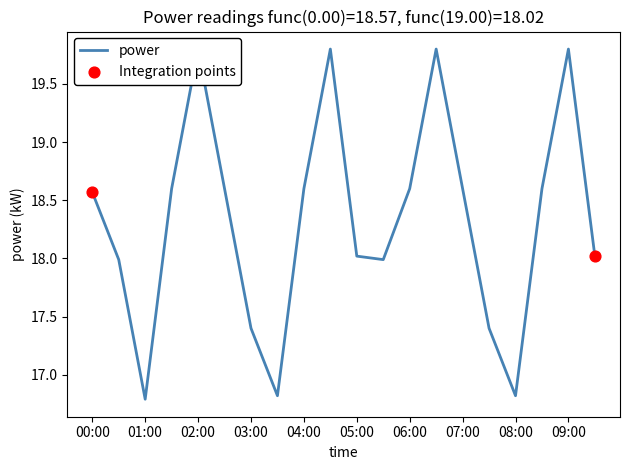

Between 05:00 and 09:00, which is larger?

09:00